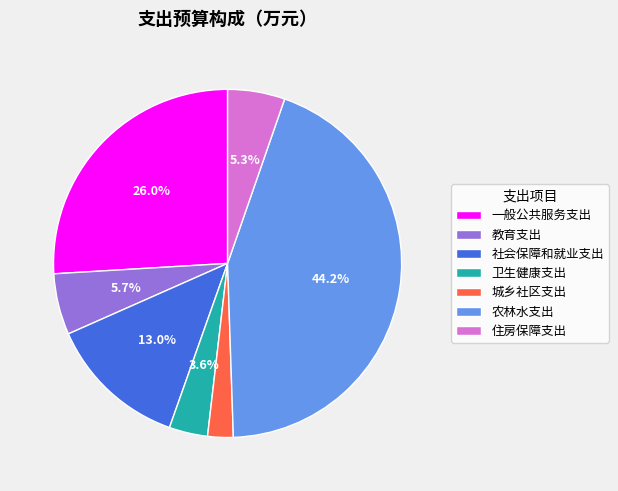

True or false: 教育支出 accounts for 6% of the total.

True